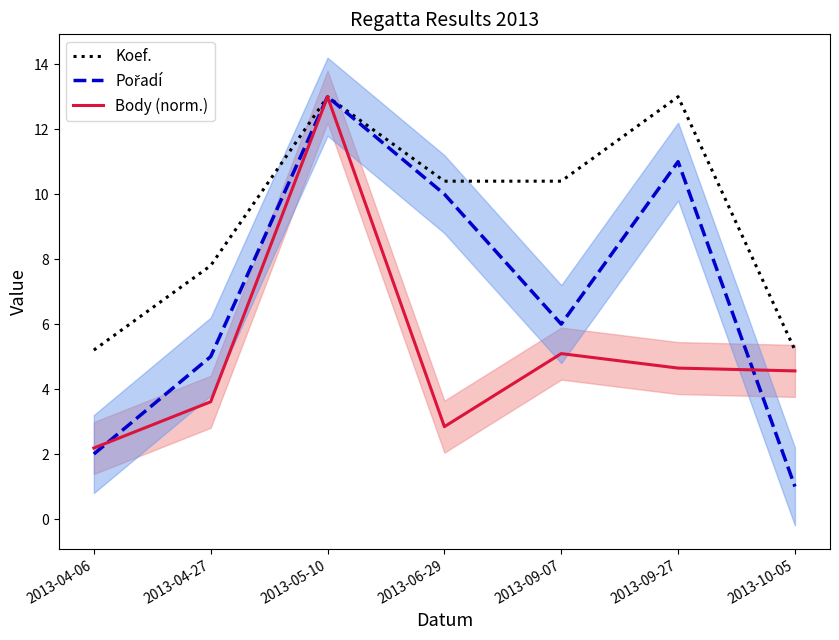

What is the maximum value for Pořadí?

13.0